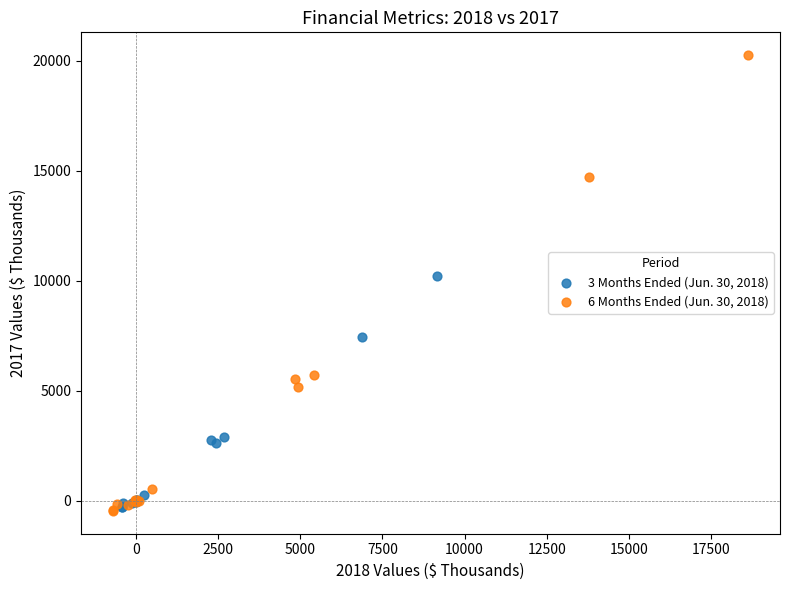

Which series contains the highest Y value?

6 Months Ended (Jun. 30, 2018)